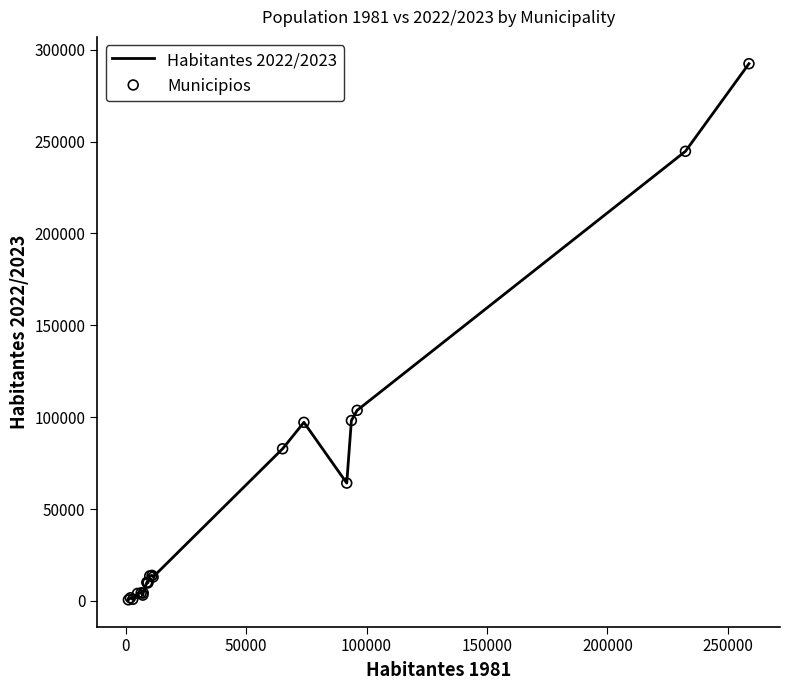

What is the difference between the maximum and minimum values?

291745